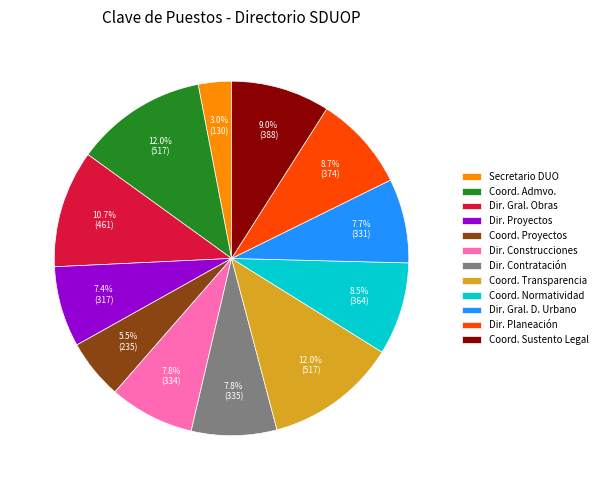

How many segments does this pie chart have?

12